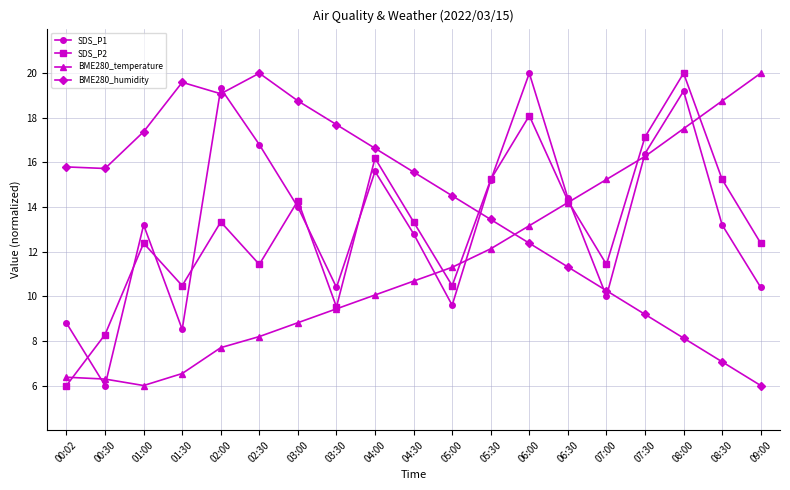

What is the value of the SDS_P2 point at the 7th from the left?

14.3